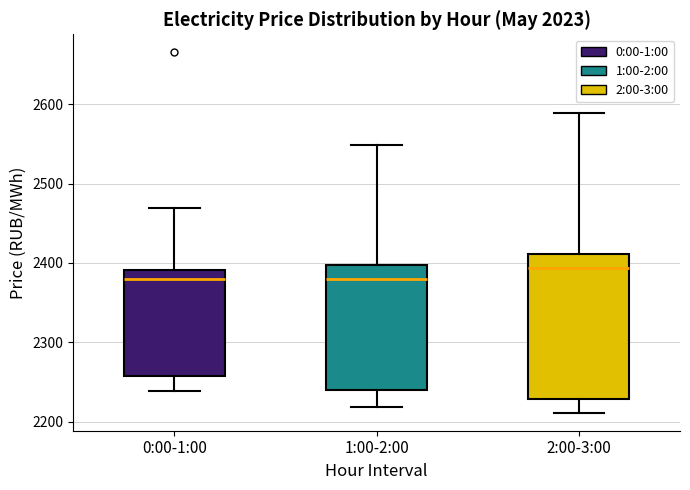

Which box is the tallest, from its lower edge to its upper edge?

2:00-3:00